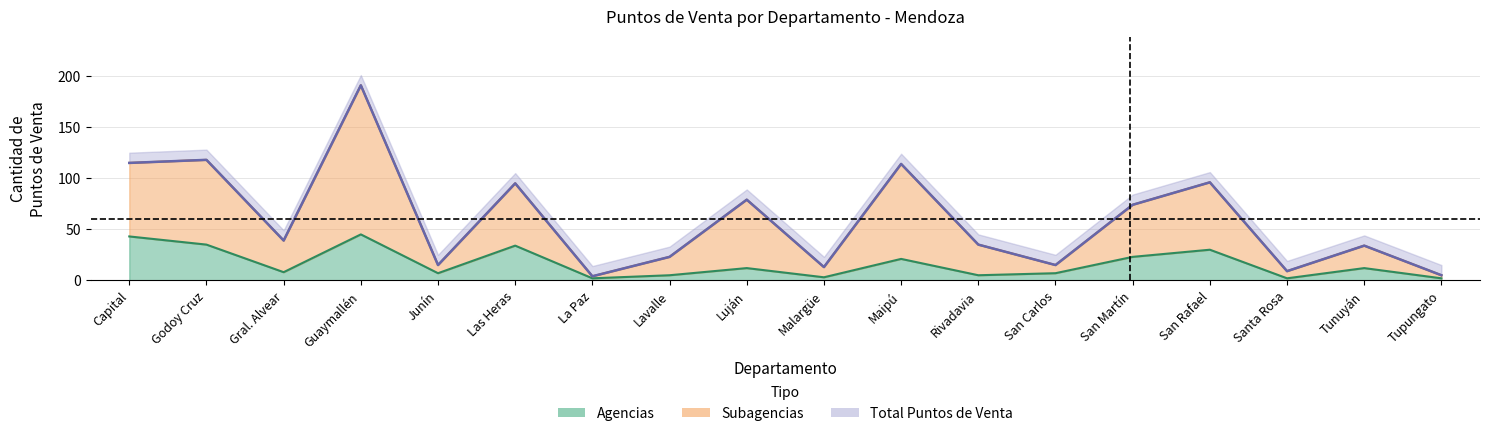

How many values in the Subagencias series are below 39?

9